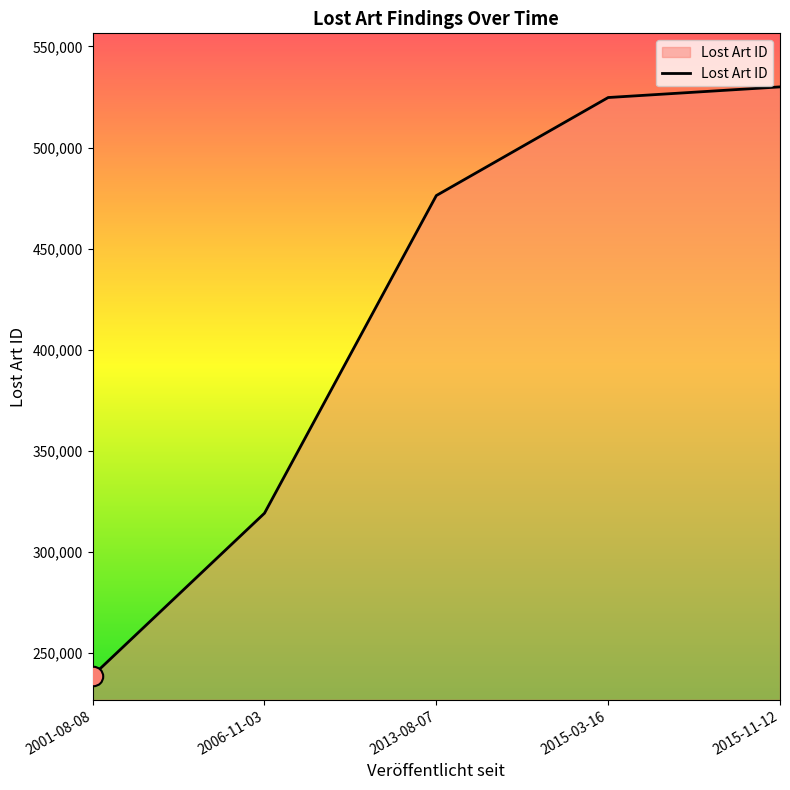

What is the difference between the maximum and second lowest values?

210942